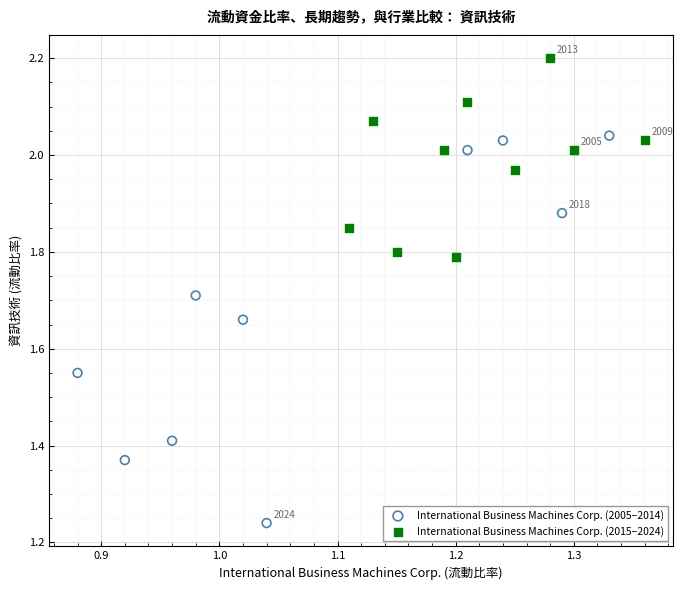

Which series has the widest spread of Y values?

International Business Machines Corp. (2005–2014)